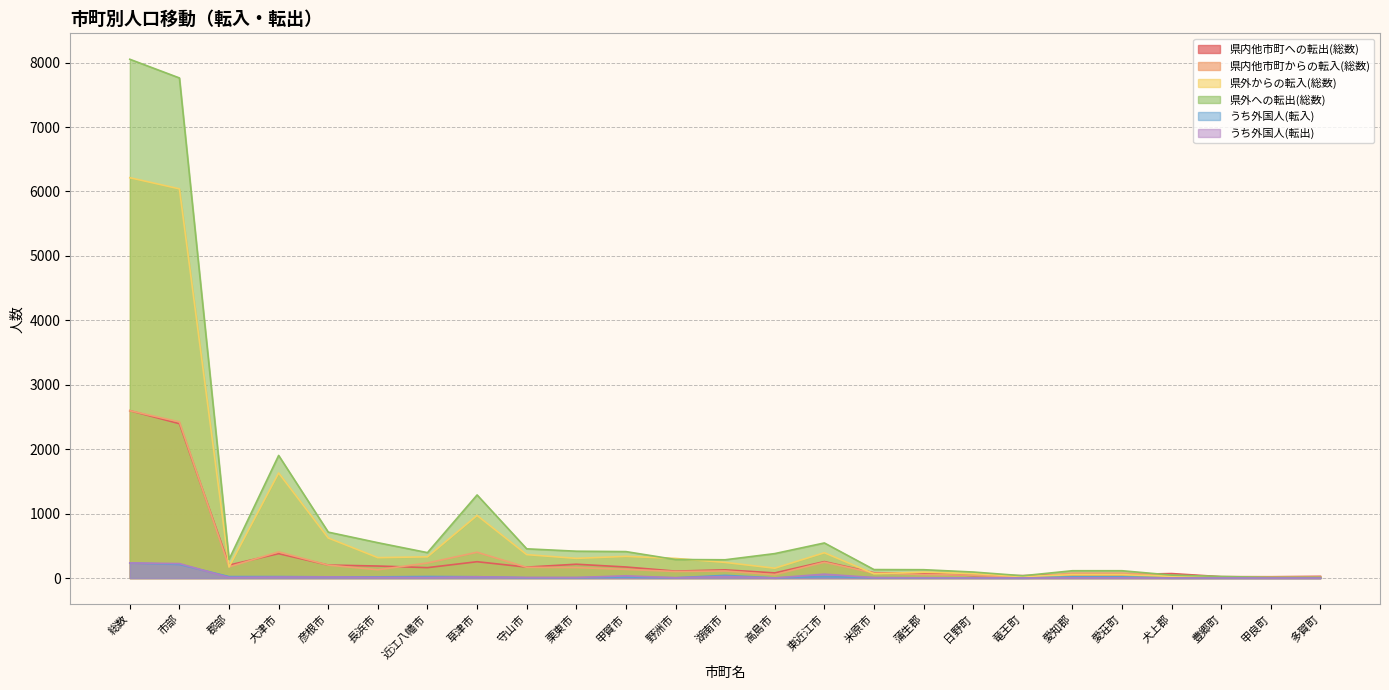

True or false: うち外国人(転出) has a value of 122 at 多賀町.

False